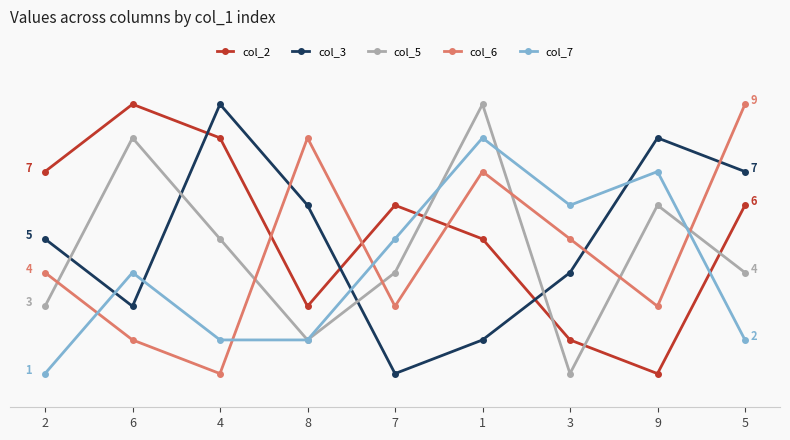

At which category does col_2 reach its first local peak?

6